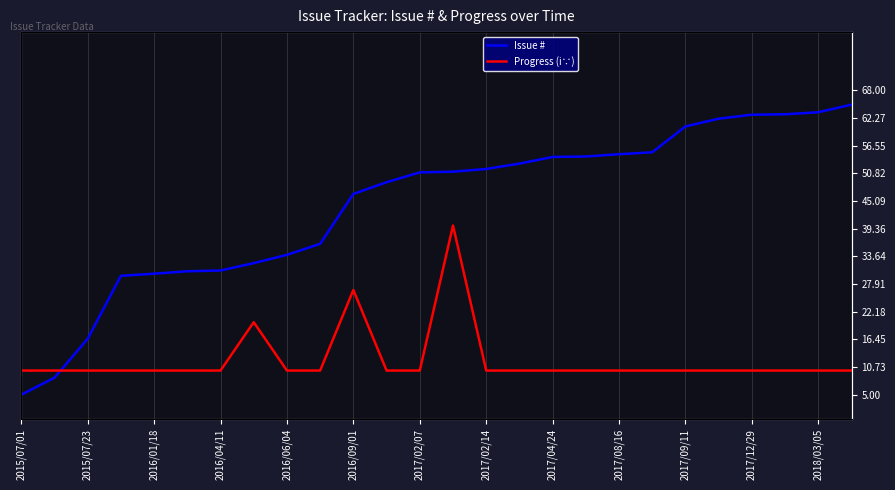

After their last crossing, which series has the higher values: Progress (i∵) or Issue #?

Issue #